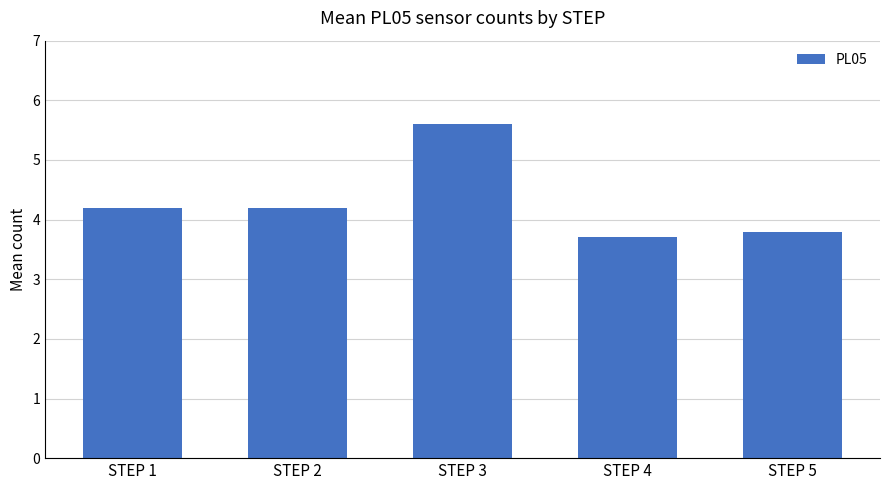

Is it true that the value at STEP 2 is 1.2?

False